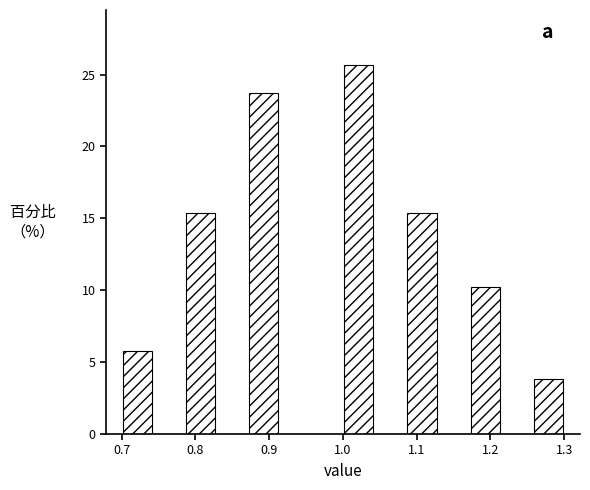

Reading left to right, transcribe this chart: for each bar, give the range it covers on the x-axis and its height. Neither the bar edges nor the heights are printed on the chart, so give them approximately, as read against the axes.

0.70 to 0.74: 6.0
0.74 to 0.79: 0
0.79 to 0.83: 15.5
0.83 to 0.87: 0
0.87 to 0.91: 23.5
0.91 to 0.96: 0
0.96 to 1.00: 0
1.00 to 1.04: 25.5
1.04 to 1.09: 0
1.09 to 1.13: 15.5
1.13 to 1.17: 0
1.17 to 1.21: 10.5
1.21 to 1.26: 0
1.26 to 1.30: 4.0